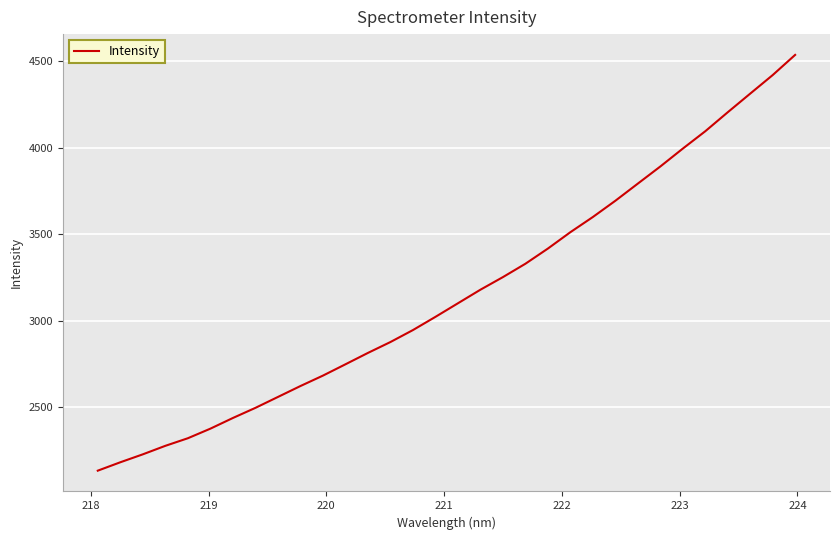

What is the greatest value displayed?

4536.9